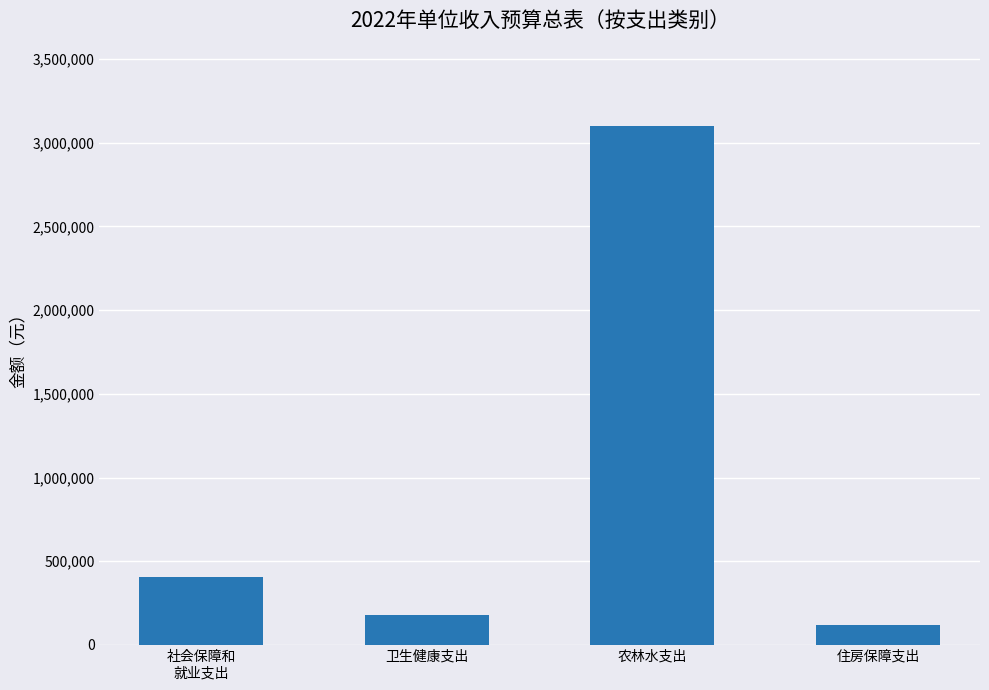

What is the change in value from 卫生健康支出 to 住房保障支出?

-59500